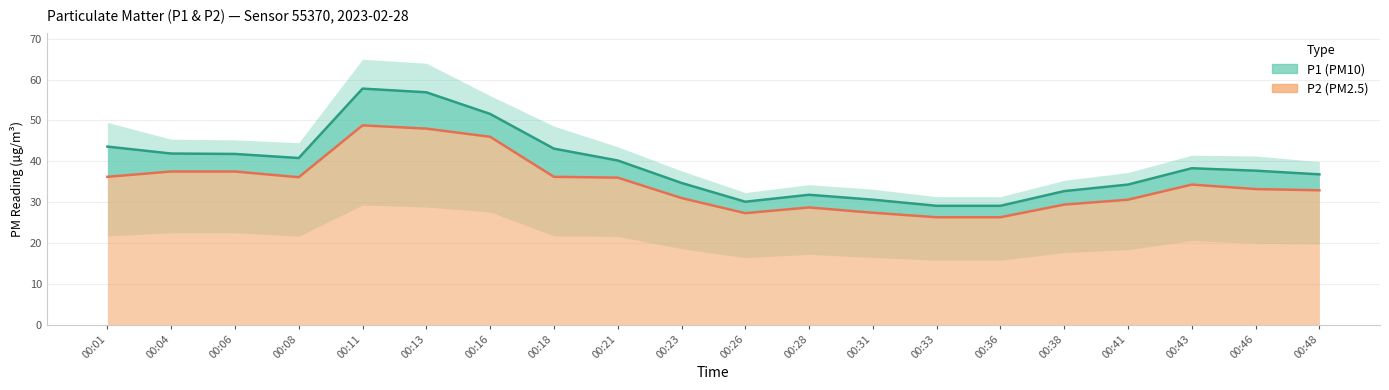

At 00:16, list the series in order from largest to smallest.

P1 (line), P2 (line)